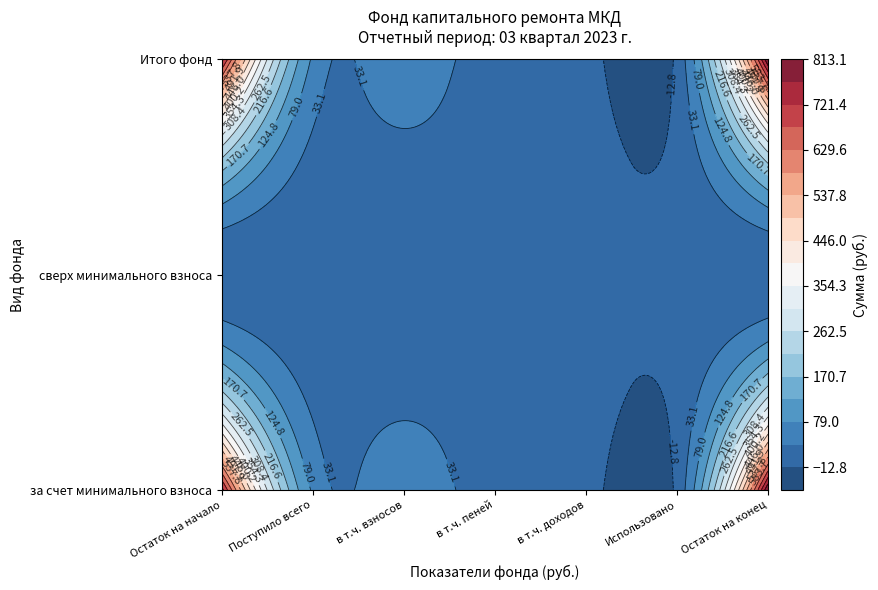

List the series in order of their peak value, lowest first.

сверх минимального взноса, за счет минимального взноса, Итого фонд